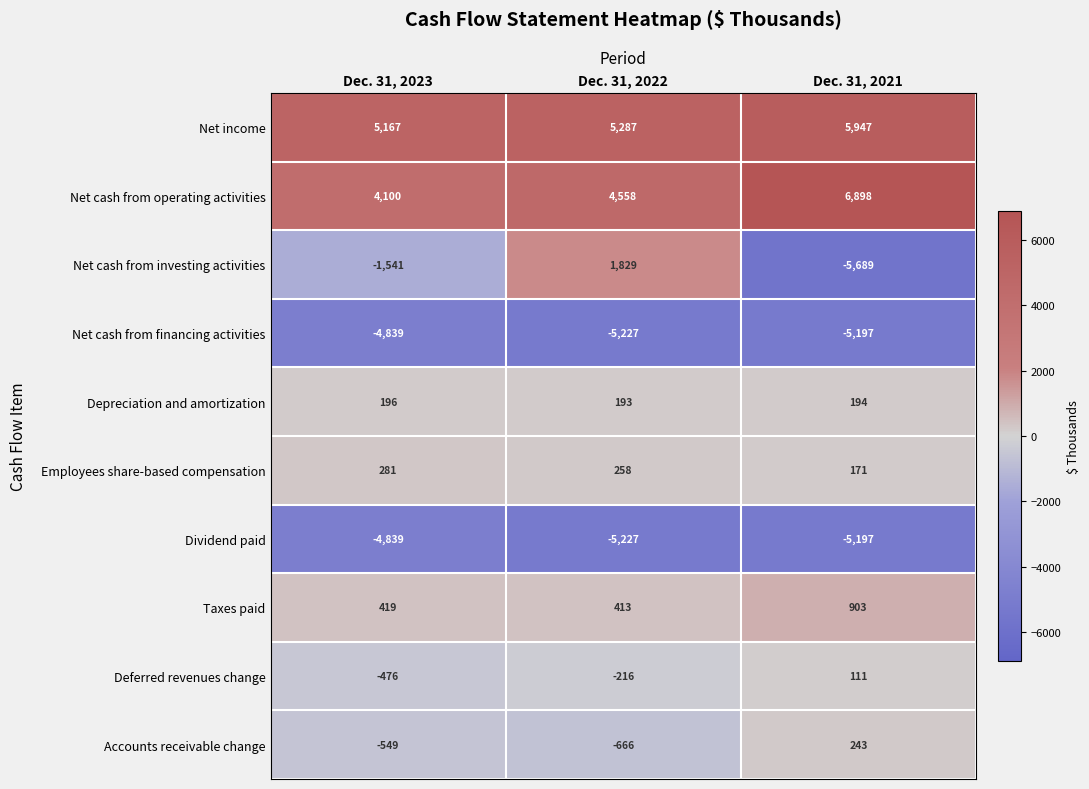

List the labels in order of Taxes paid value, smallest first.

Dec. 31, 2022, Dec. 31, 2023, Dec. 31, 2021